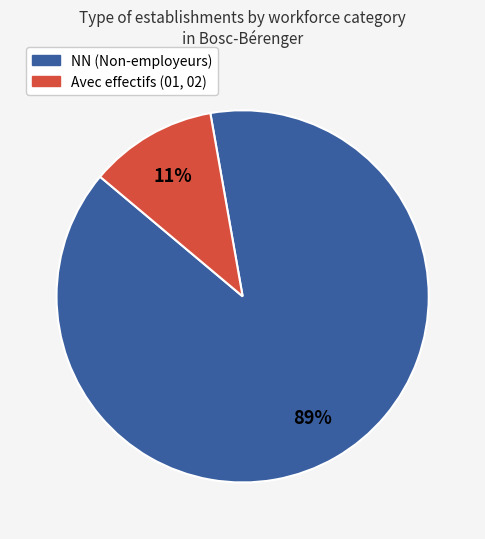

Does any single category account for the majority?

Yes